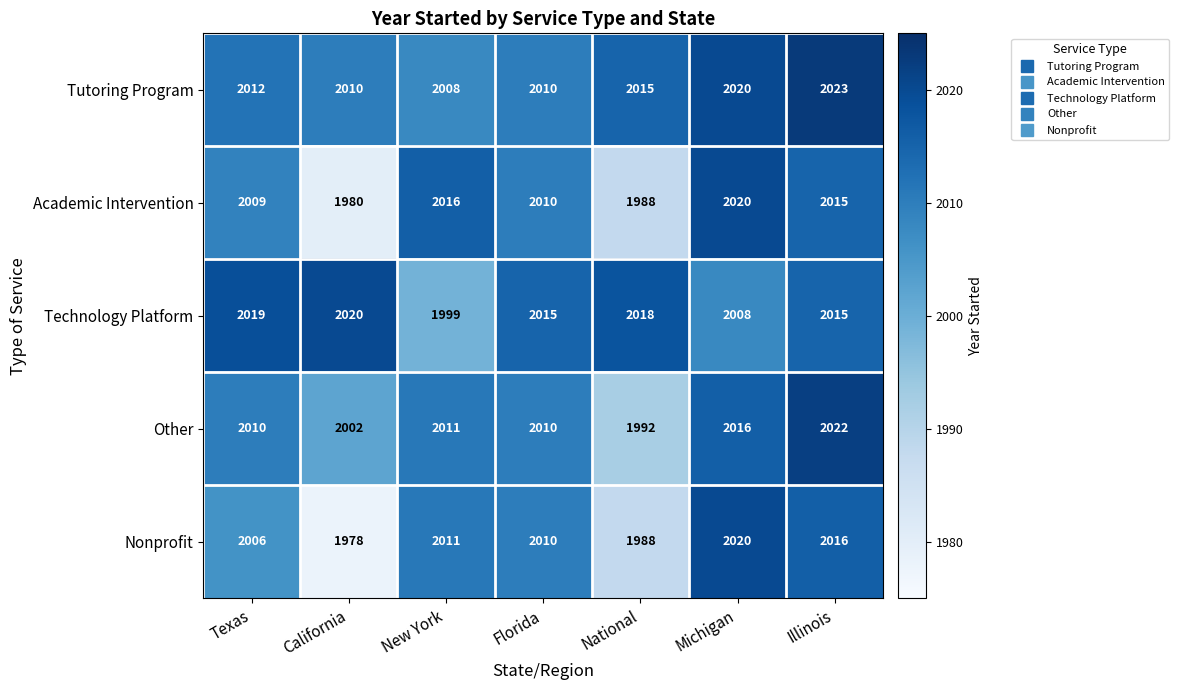

At which label does Nonprofit reach its minimum?

California